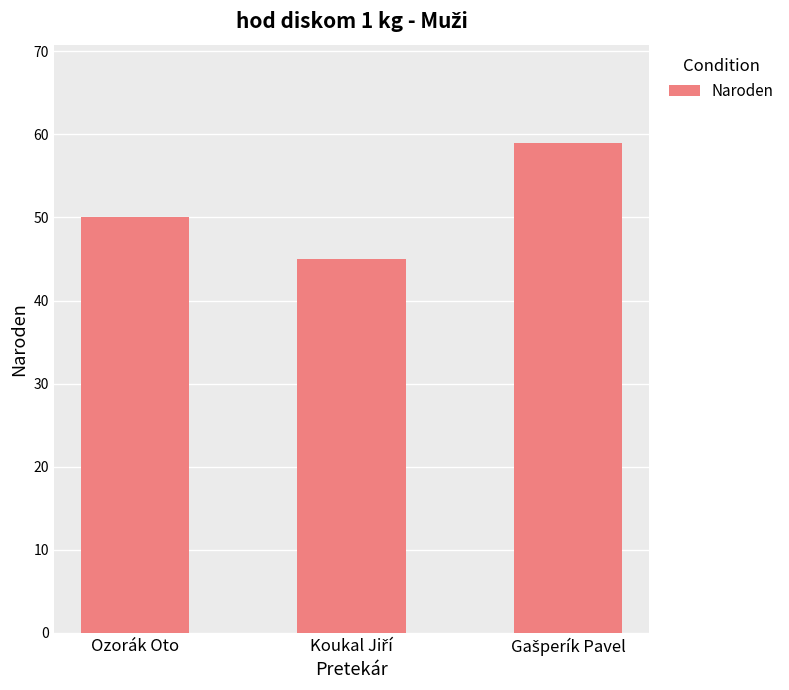

What is the label of the 1st bar from the left?

Ozorák Oto